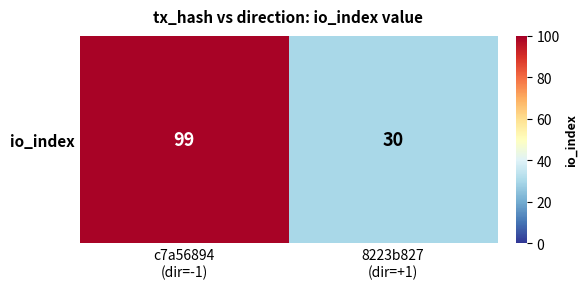

List the labels in order of value, largest first.

c7a56894
(dir=-1), 8223b827
(dir=+1)